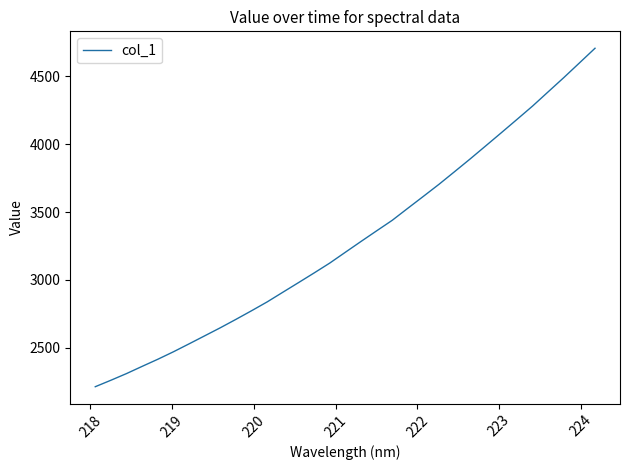

What is the greatest value displayed?

4706.6